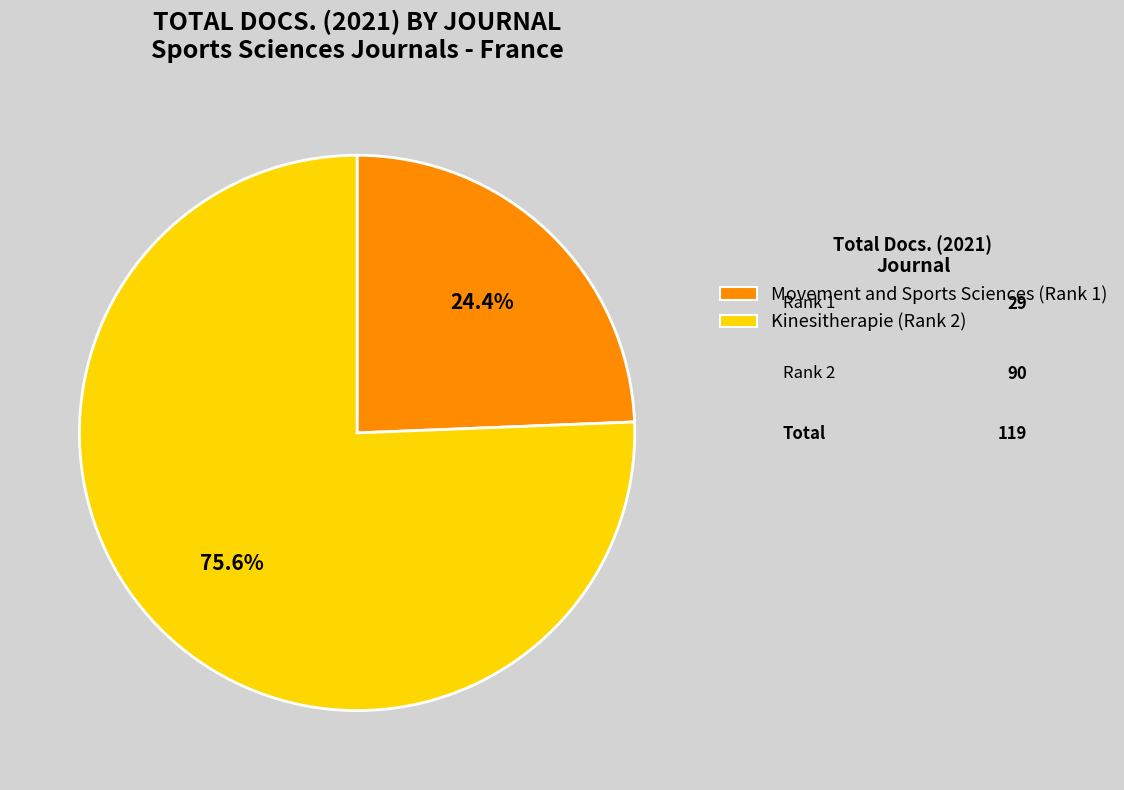

What is the largest slice in the pie chart?

Kinesitherapie (Rank 2)